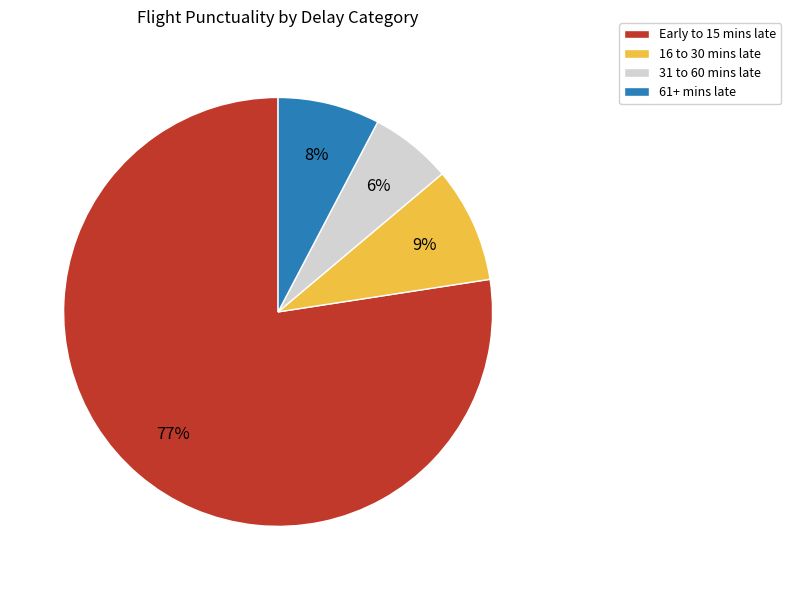

Which has a higher value, Early to 15 mins late or 61+ mins late?

Early to 15 mins late